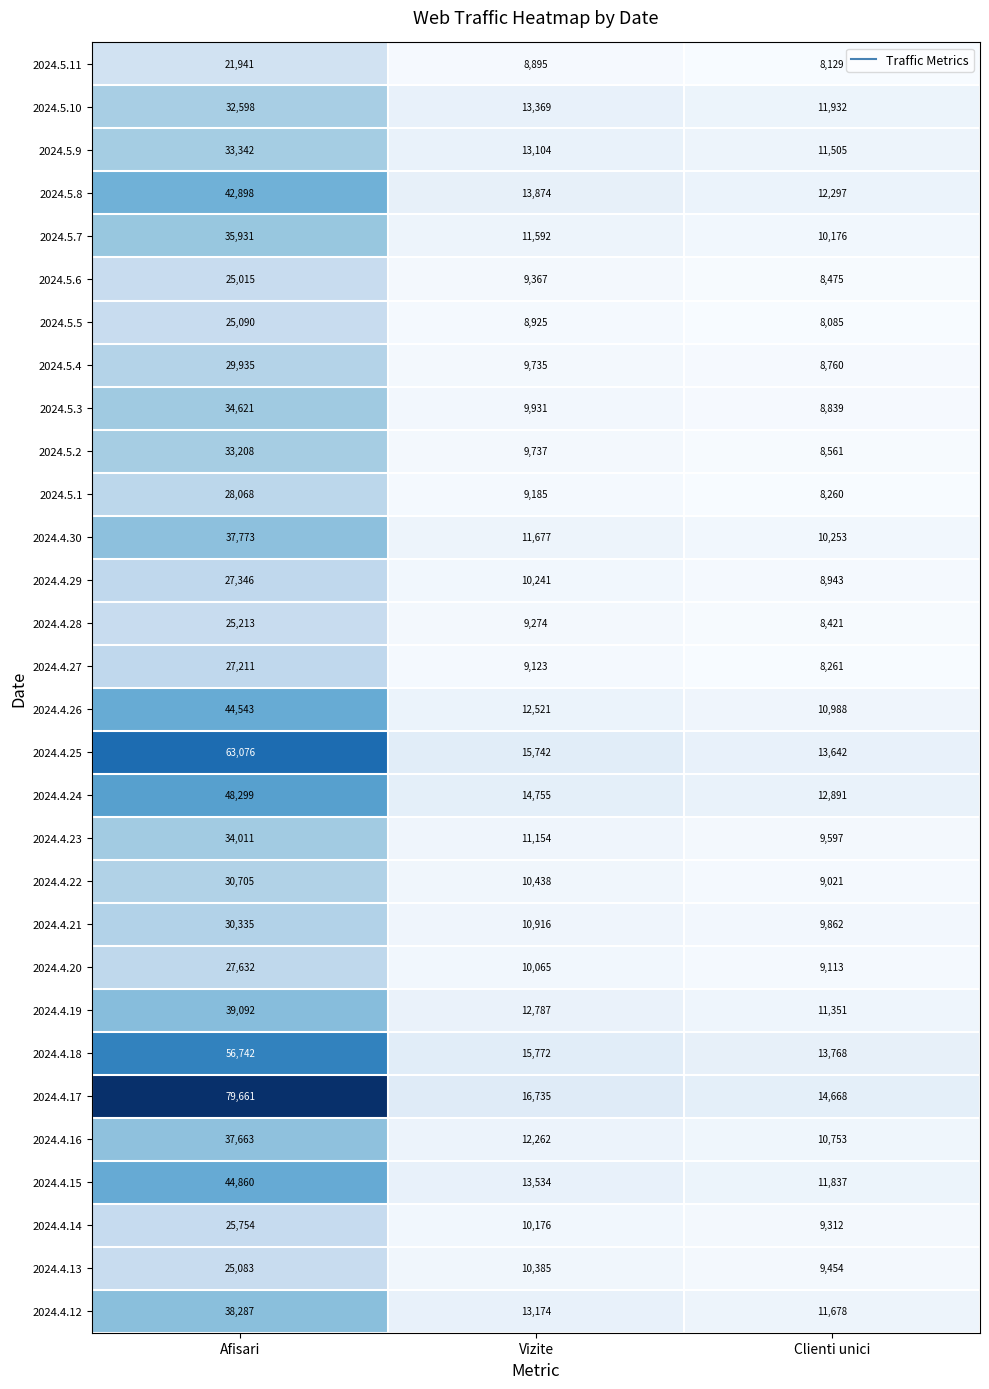

Rank the series at Clienti unici from highest to lowest value.

2024.4.17, 2024.4.18, 2024.4.25, 2024.4.24, 2024.5.8, 2024.5.10, 2024.4.15, 2024.4.12, 2024.5.9, 2024.4.19, 2024.4.26, 2024.4.16, 2024.4.30, 2024.5.7, 2024.4.21, 2024.4.23, 2024.4.13, 2024.4.14, 2024.4.20, 2024.4.22, 2024.4.29, 2024.5.3, 2024.5.4, 2024.5.2, 2024.5.6, 2024.4.28, 2024.4.27, 2024.5.1, 2024.5.11, 2024.5.5